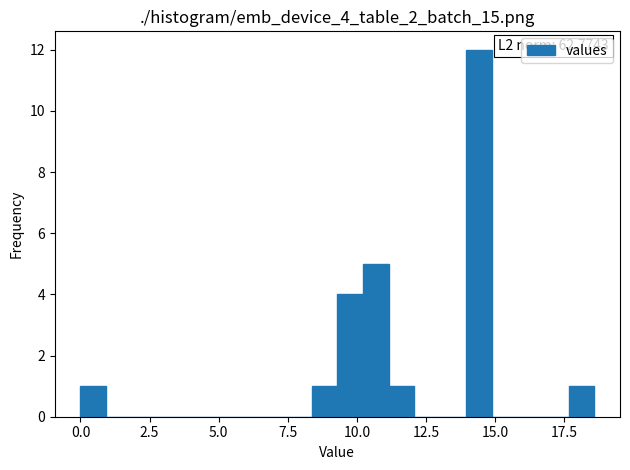

Around what value on the x-axis is the tallest bar? Give the approximate position of its centre, as read against the axis.

14.5